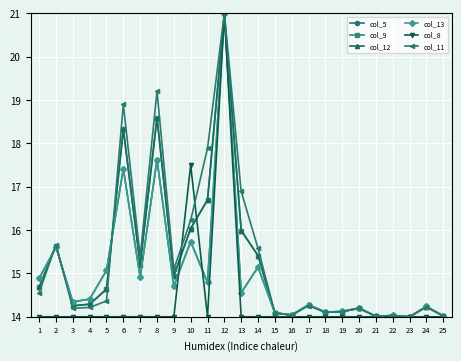

Is it true that col_13 equals 23.8 at 25?

False